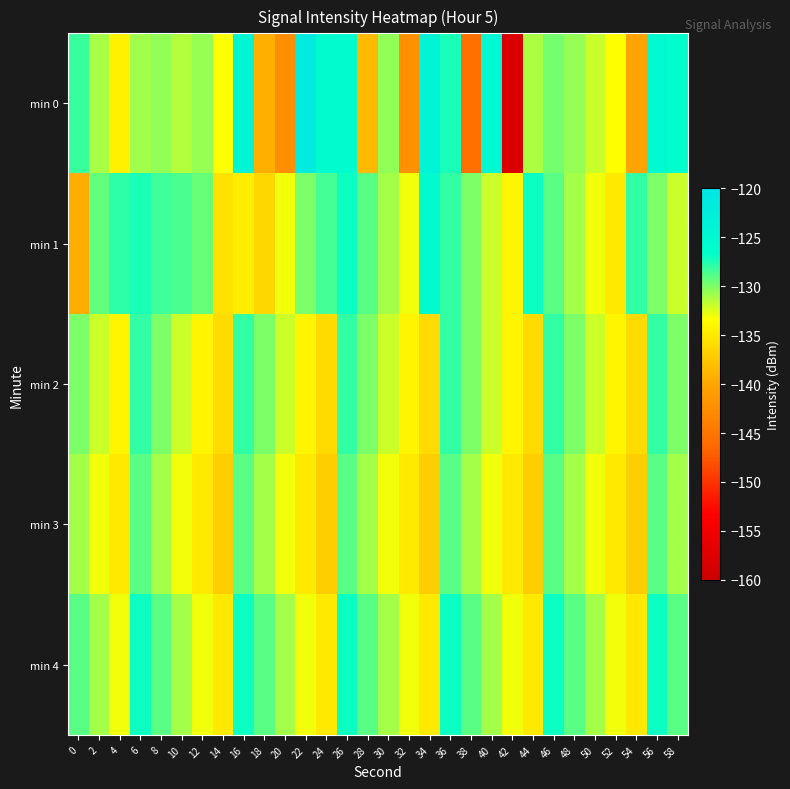

Rank the series at 22 from lowest to highest value.

min 3, min 2, min 4, min 1, min 0